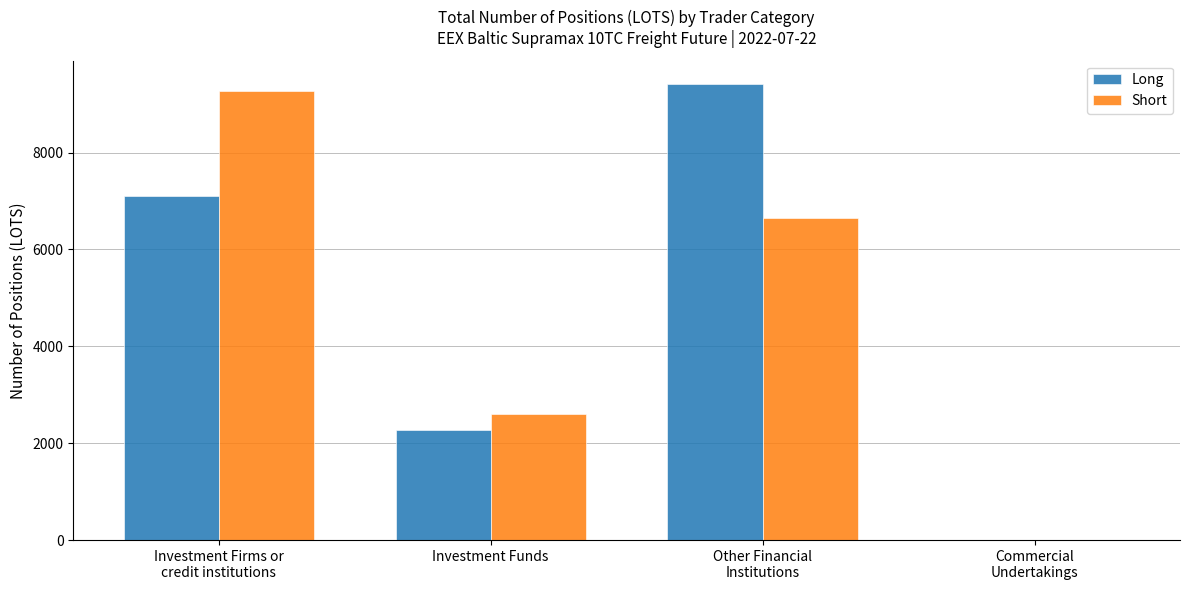

What is the sum of the Long values at Investment Funds and Commercial
Undertakings?

2265.0